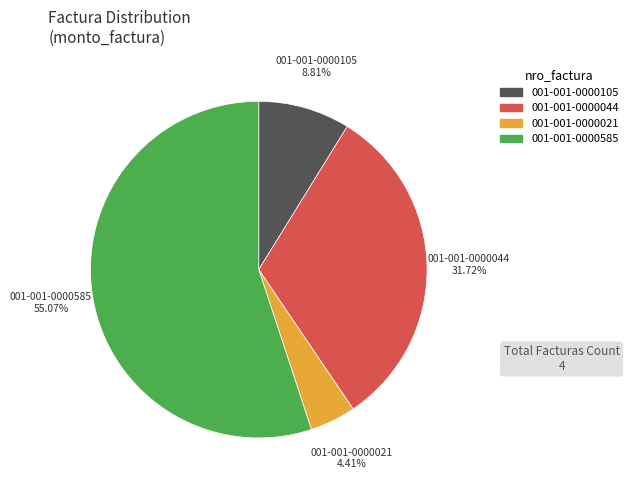

What is the smallest slice in the pie chart?

001-001-0000021